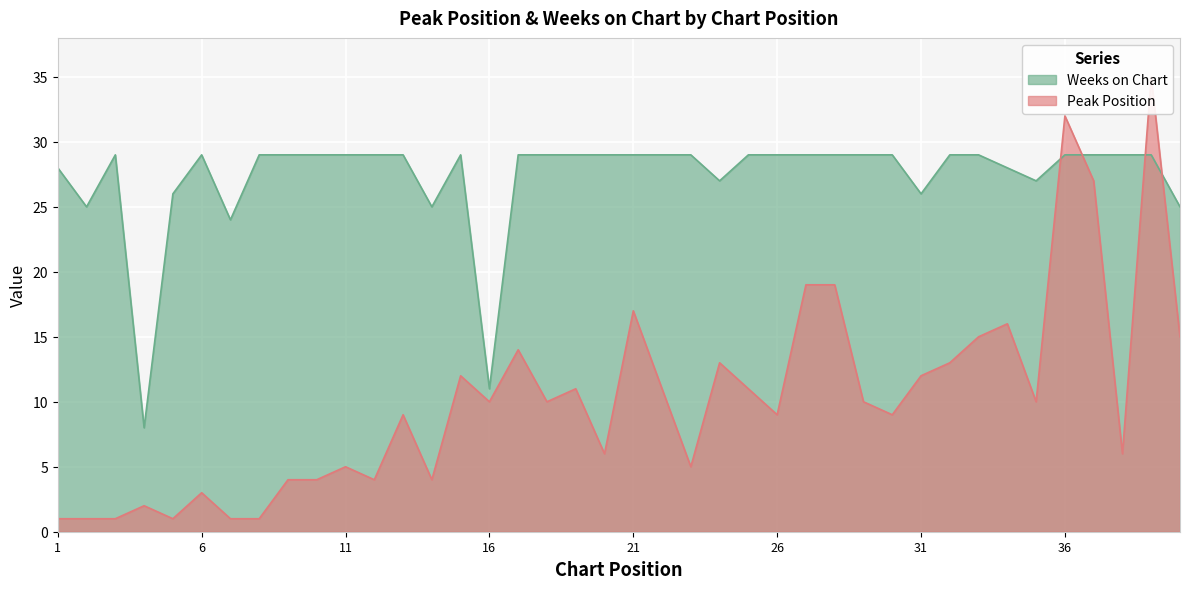

Where is the first local minimum for Weeks on Chart?

2